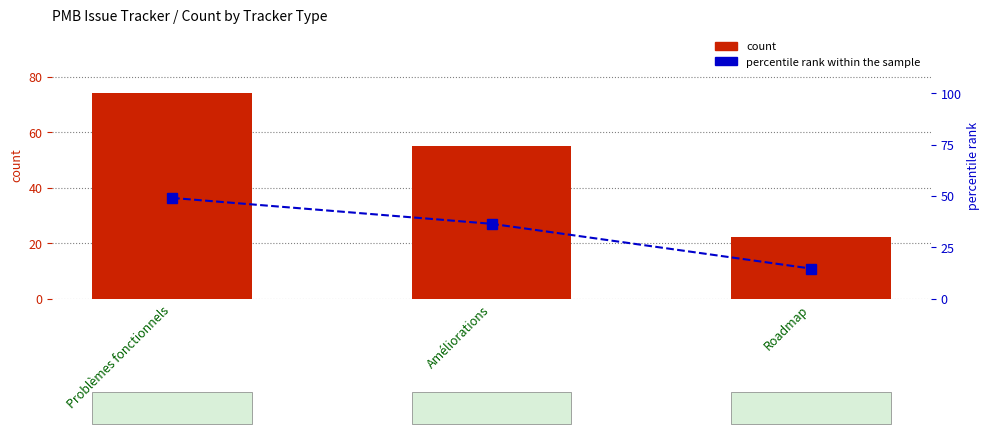

How many categories are shown in the chart?

3